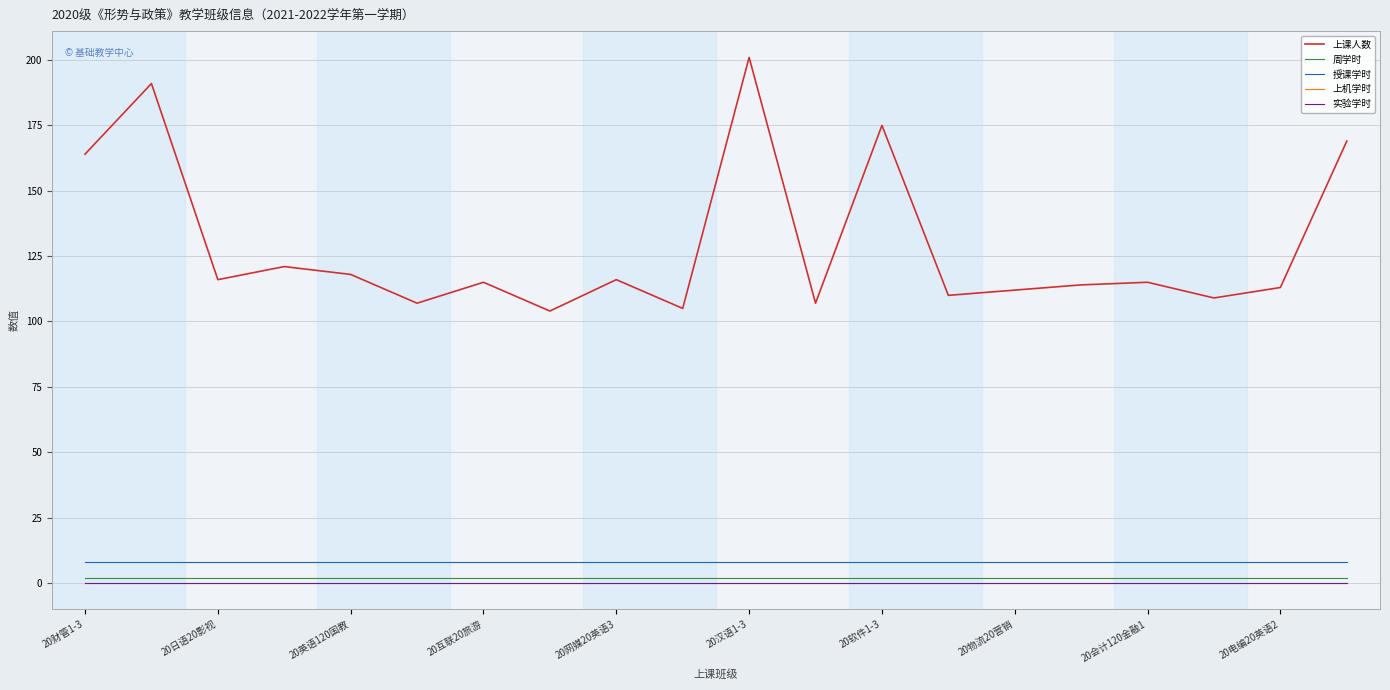

How many lines are shown in the chart?

5